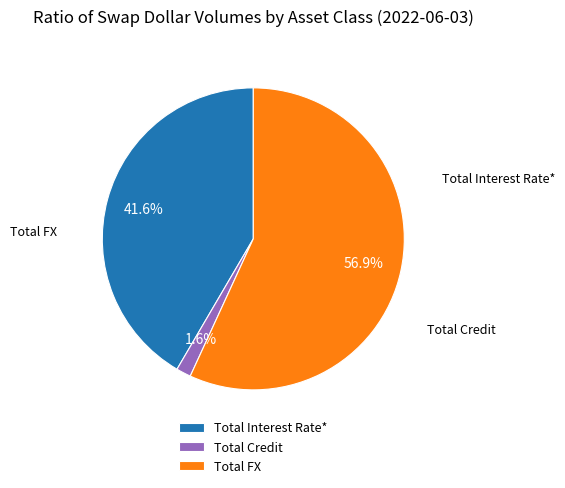

Combined, what portion of the pie is Total FX and Total Interest Rate*?

98.4%